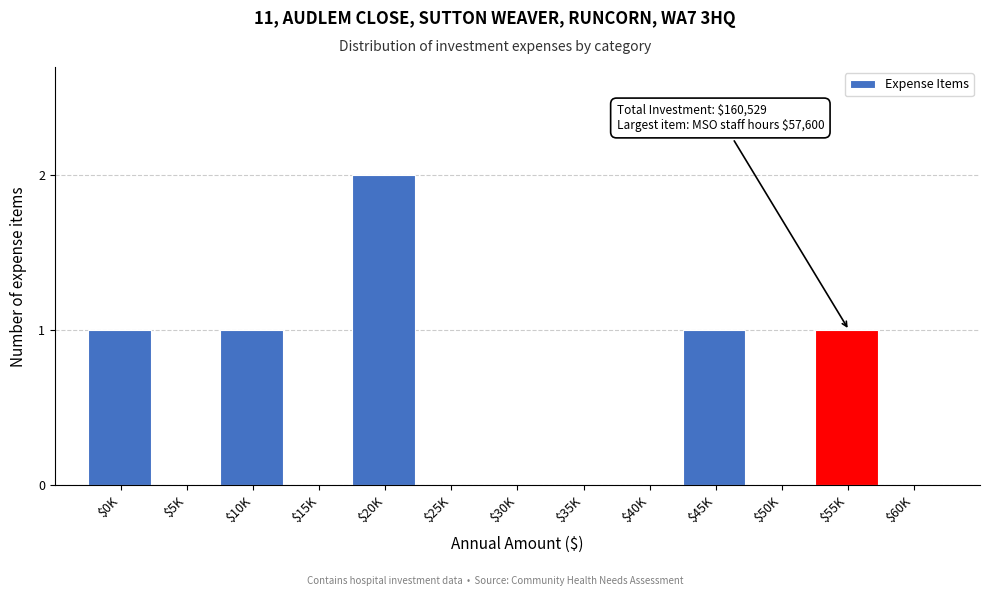

True or false: the data shows 0 at $15K.

True